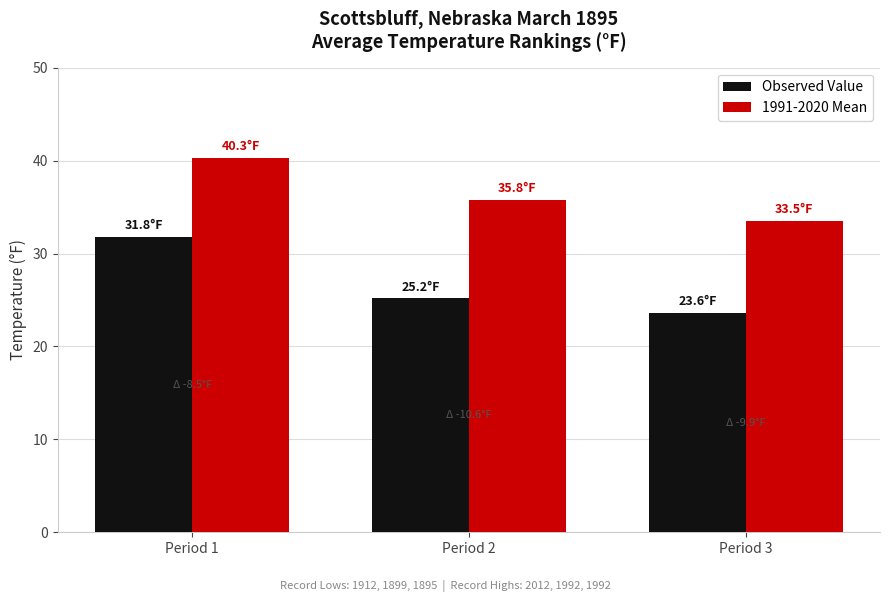

What is the spread (max minus min) of values at Period 1?

8.5